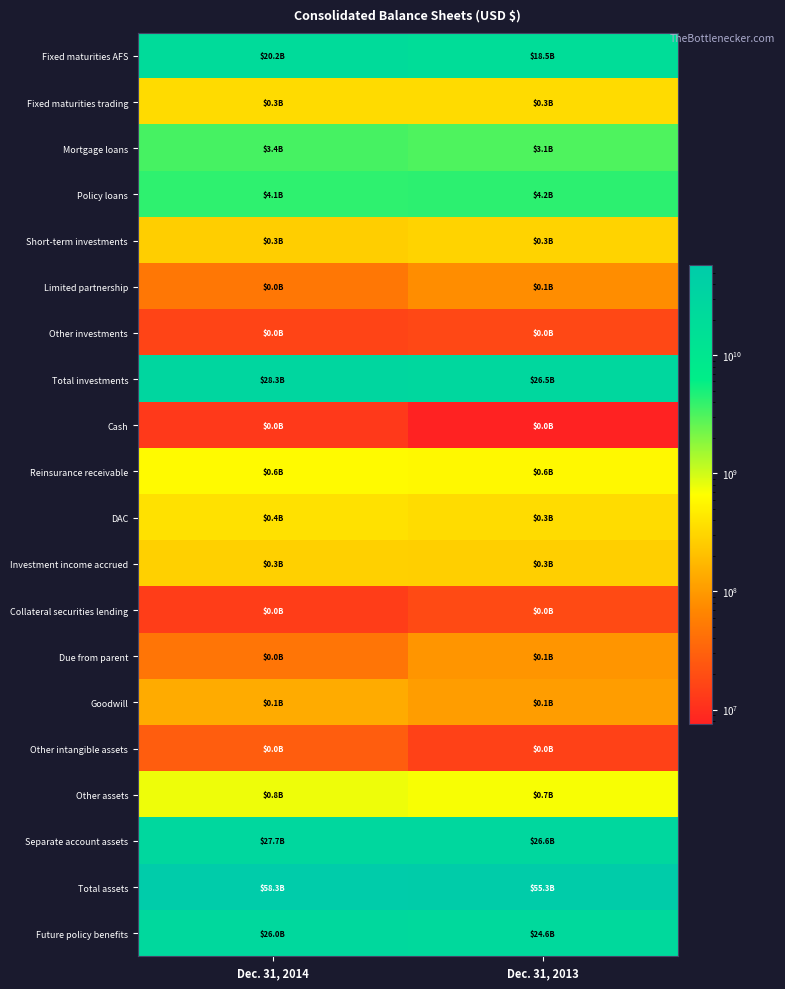

Between Dec. 31, 2014 and Dec. 31, 2013, which series saw the biggest shift?

Total assets